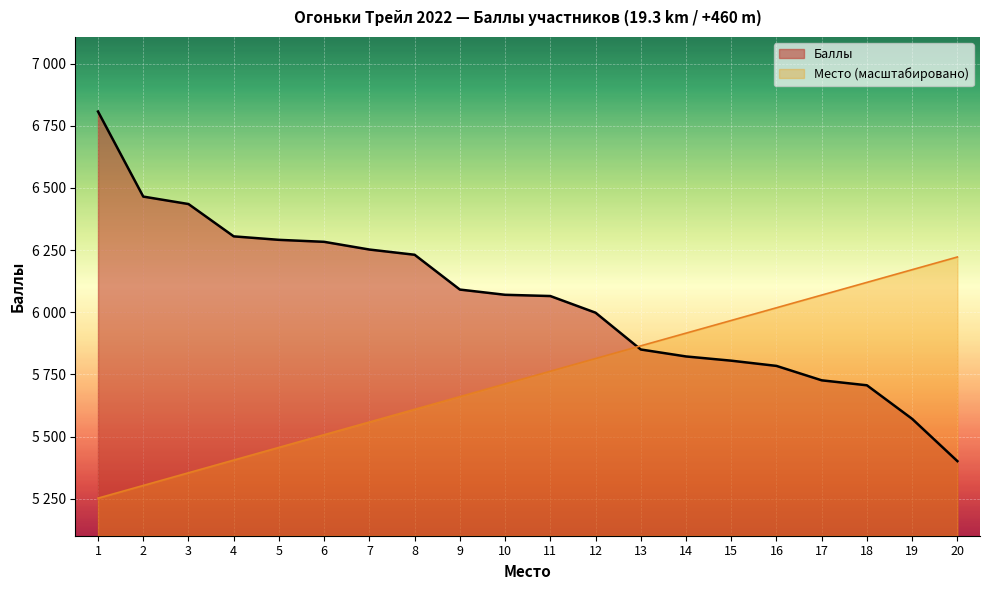

What is the difference between the highest and lowest values at 15?

161.8